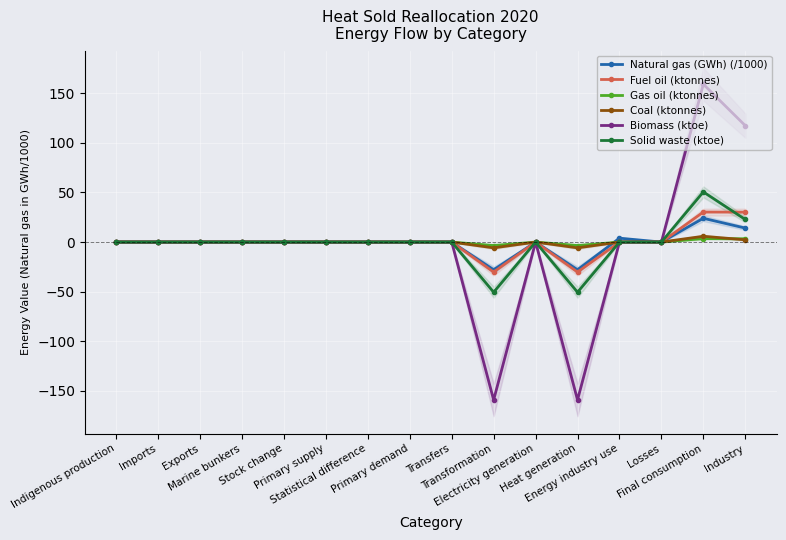

The value of Biomass (ktoe) at Exports is -136.9. True or false?

False